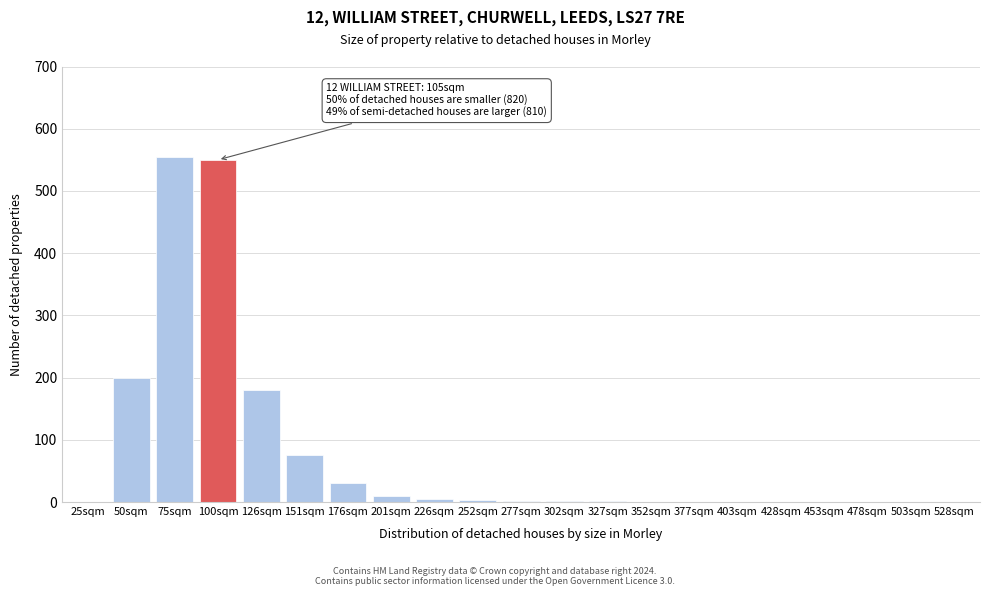

What is the sum of all values?

1612